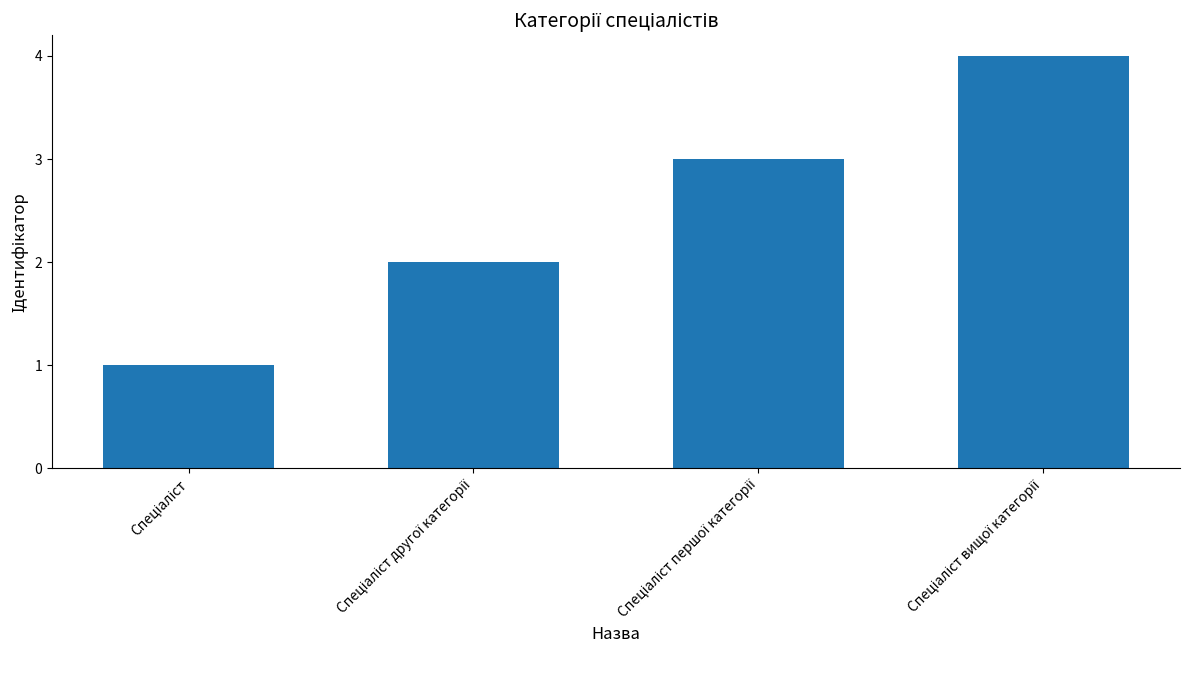

What is the maximum value shown in the chart?

4